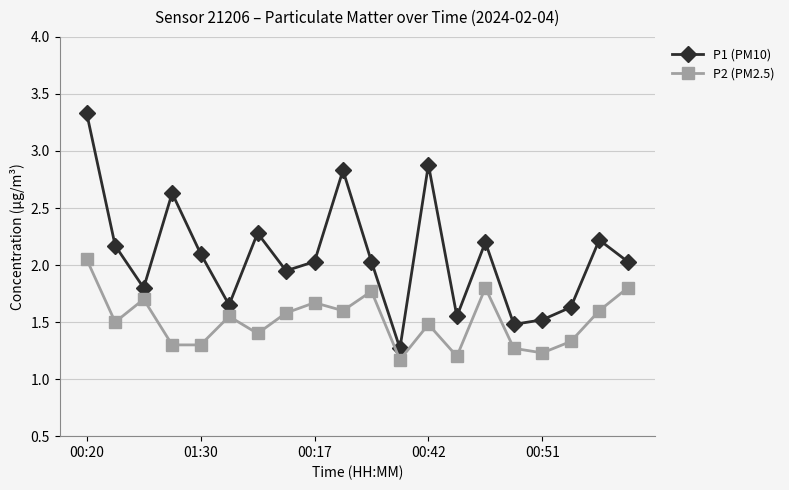

Which series has the widest spread of values?

P1 (PM10)